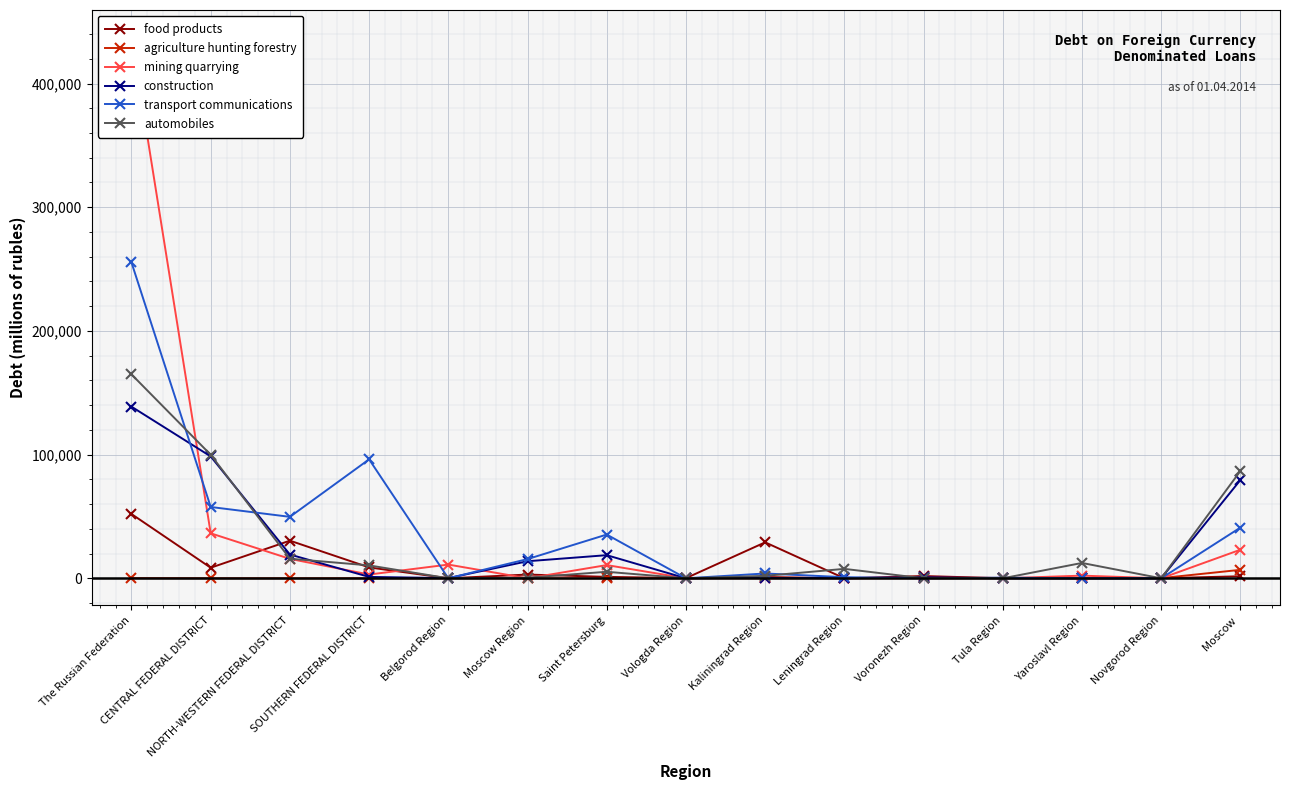

How many interior local valleys does the transport communications series have?

4